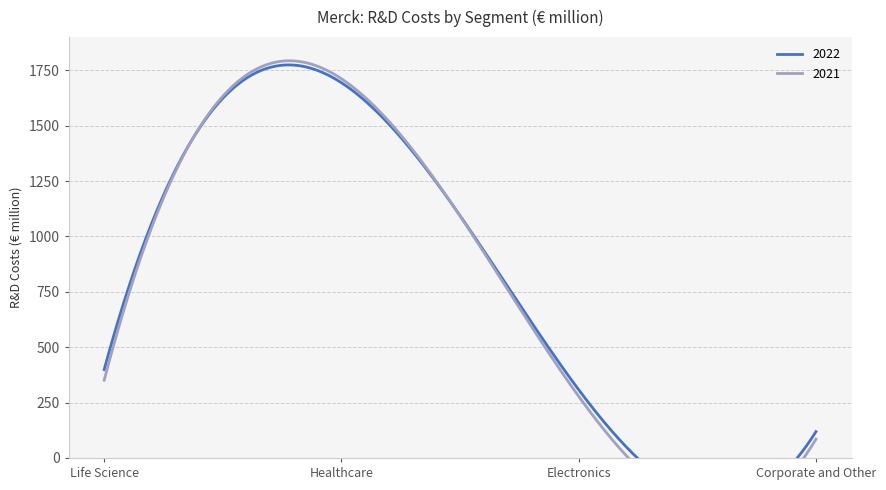

How many lines are shown in the chart?

2